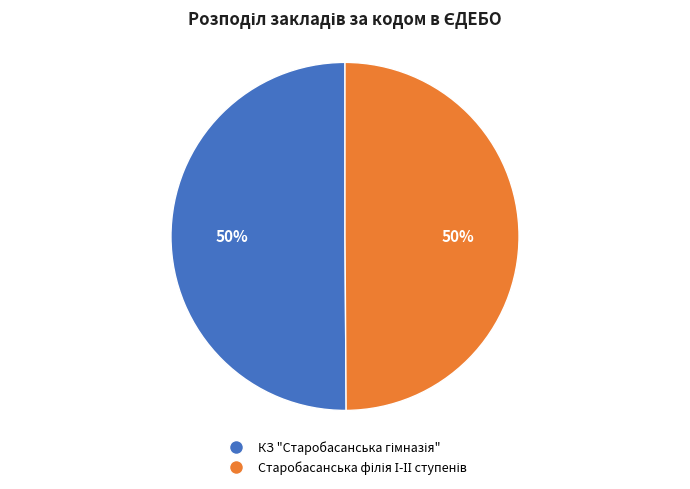

To the nearest percent, what is the combined percentage of КЗ "Старобасанська гімназія" and Старобасанська філія І-ІІ ступенів?

100%